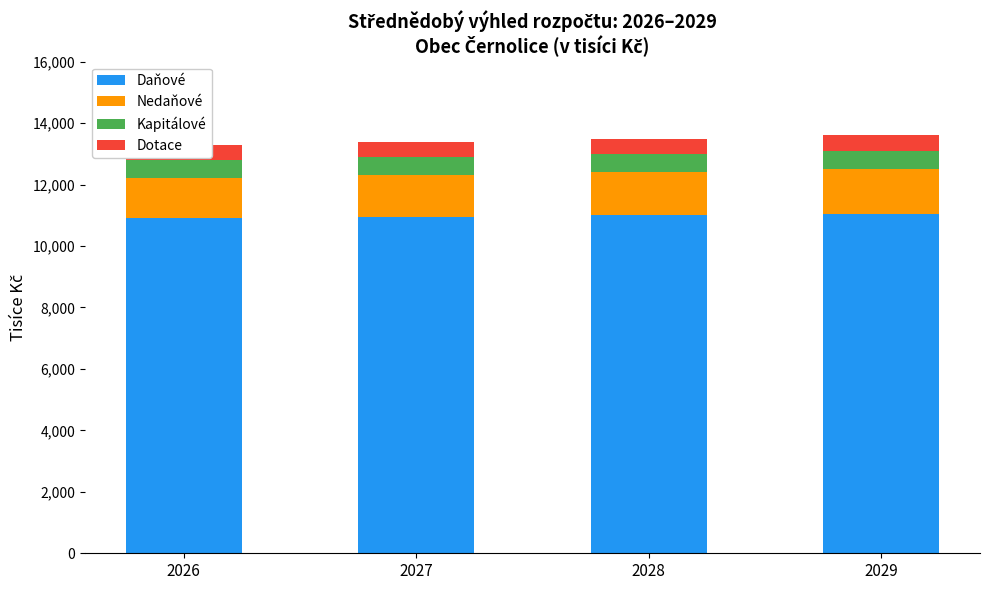

At which label is Dotace closest to 500?

2026